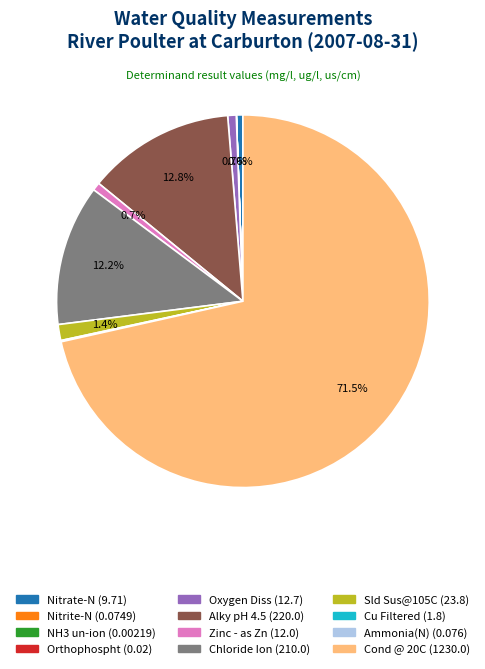

To the nearest percent, what is the average slice percentage?

8%